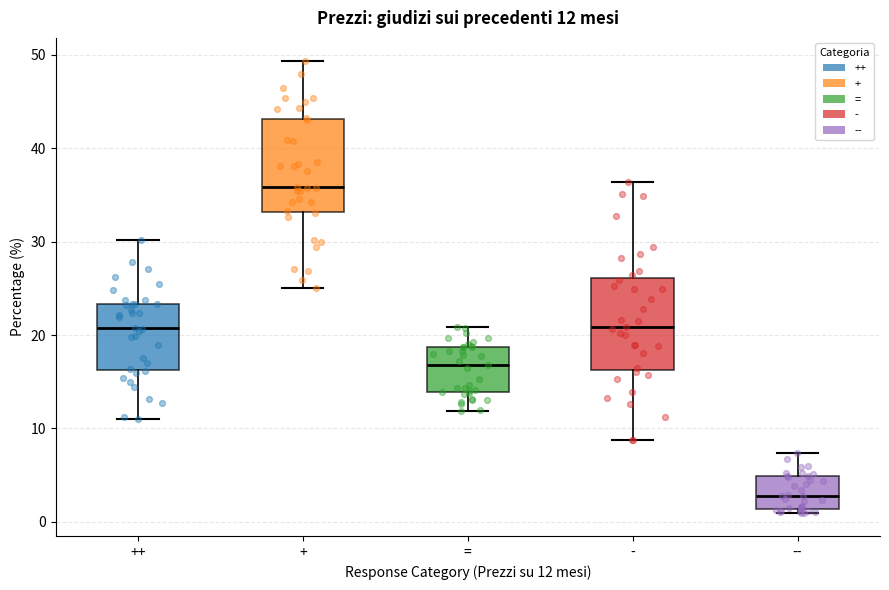

Which box has the lowest median line?

--